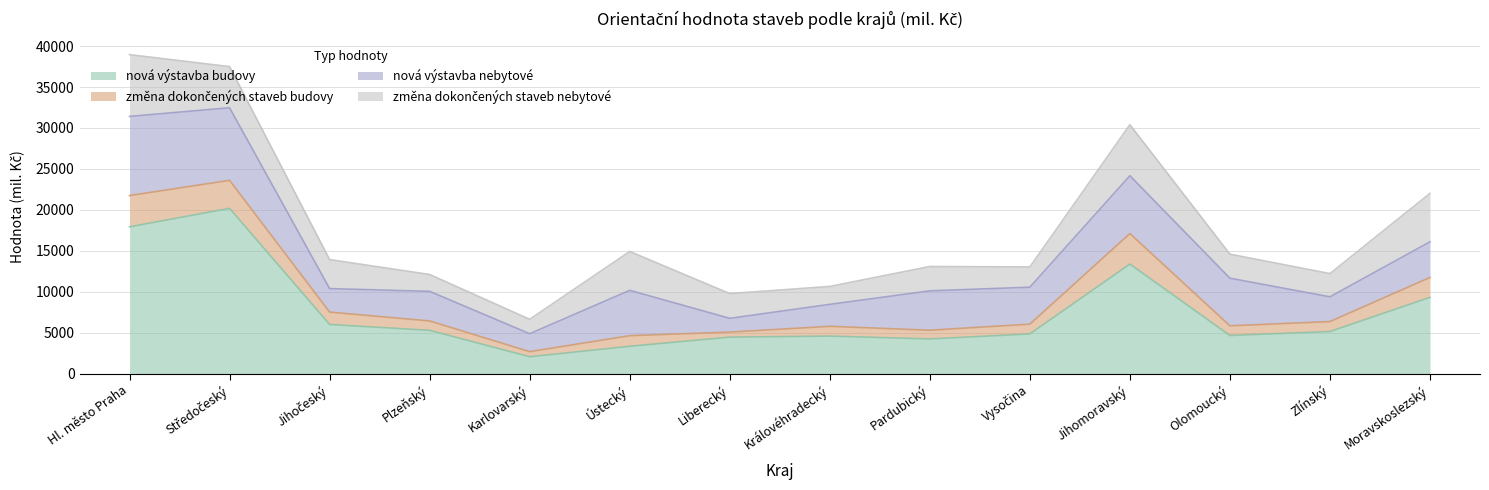

What is the difference between the second highest and second lowest values in the nová výstavba budovy series?

14590